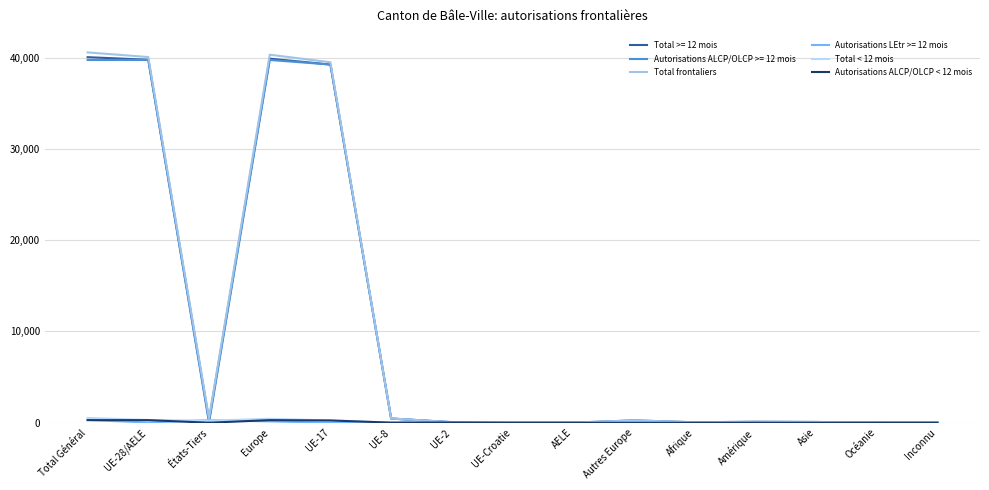

Does the chart have visible grid lines?

Yes